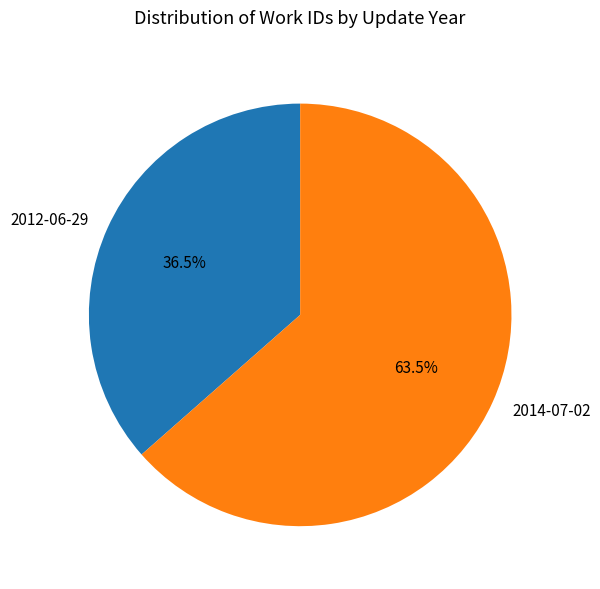

To the nearest percent, what is the average slice percentage?

50%